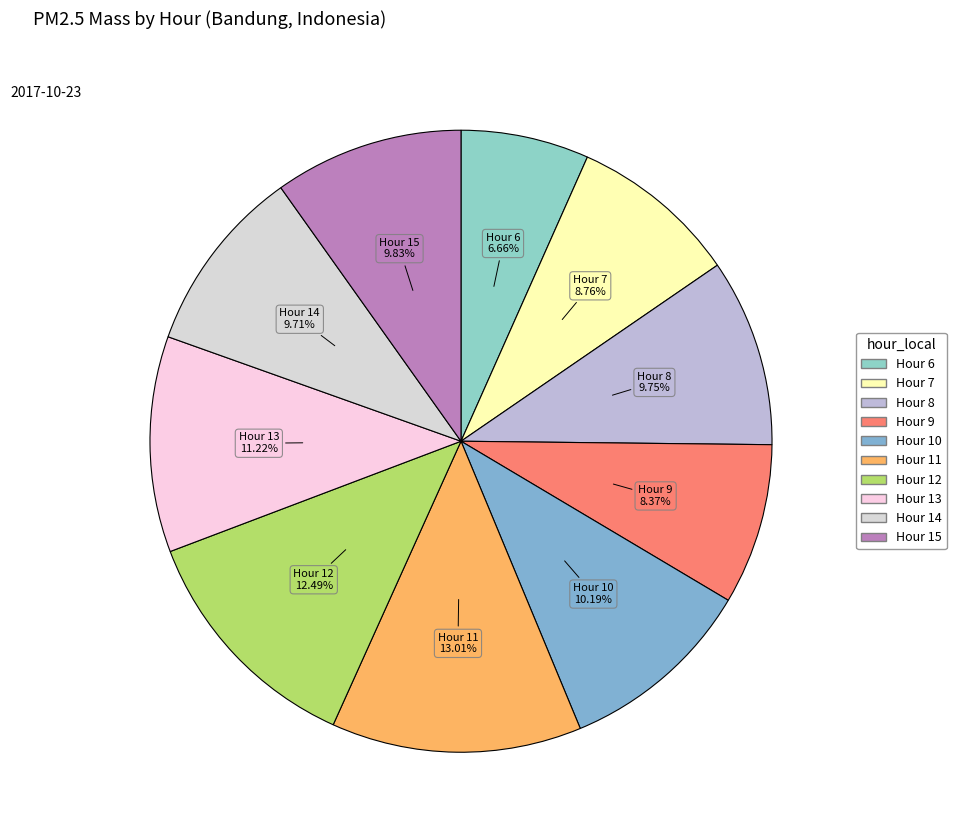

To the nearest percent, what portion does Hour 13 represent?

11%